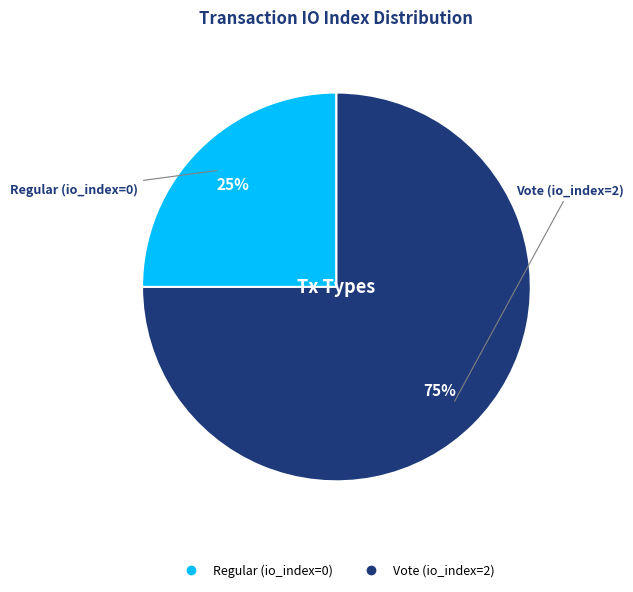

What is the smallest slice in the pie chart?

Regular (io_index=0)